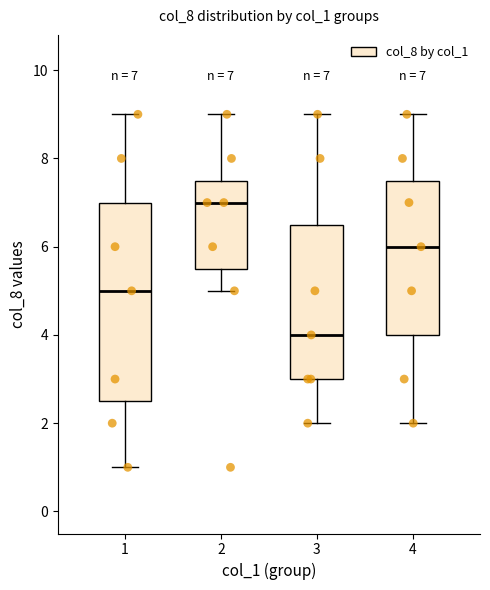

Which box is the tallest, from its lower edge to its upper edge?

1